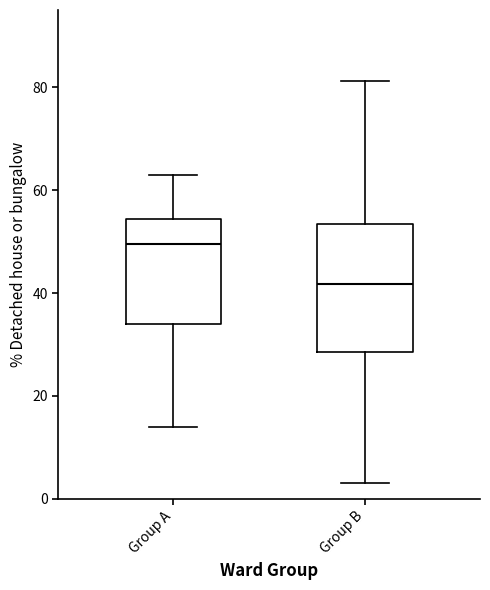

Reading left to right, transcribe this box plot: for each box, give where its median line is, the range the box spans, and where its two whiskers end, as read against the y-axis. The values are not printed on the chart, so give them approximately, as read against the axis.

Group A: median 50, box 34 to 54, whiskers 14 to 64
Group B: median 42, box 28 to 54, whiskers 4 to 82